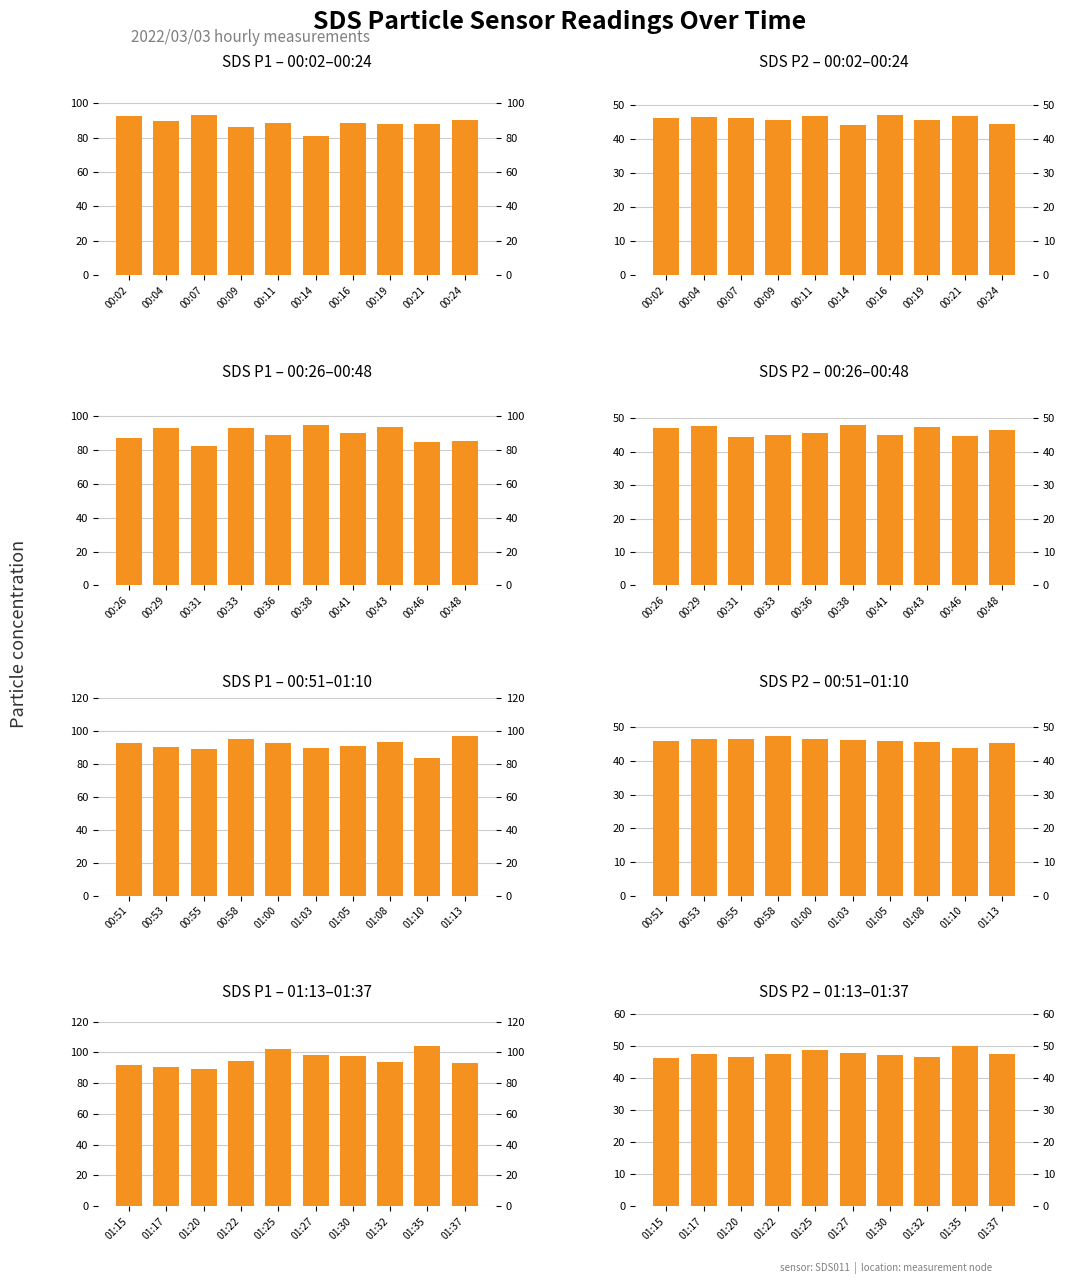

What is the value of the SDS_P2 bar at the 5th from the left?

48.7